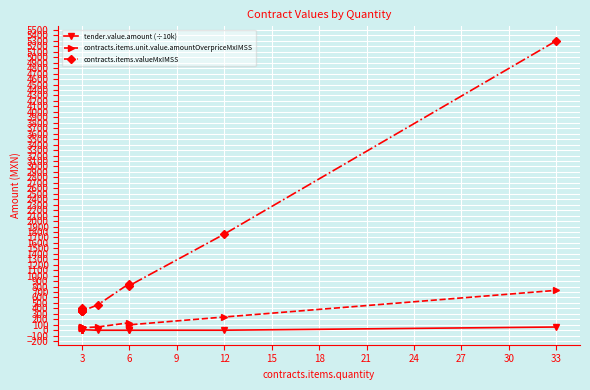

What is the label of the 10th point from the left?

27